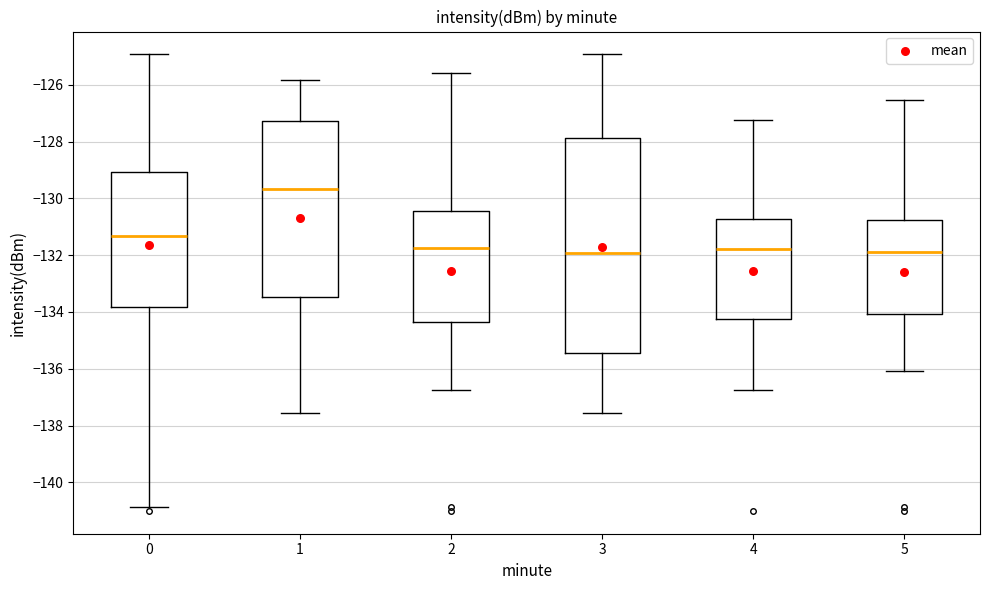

Reading left to right, transcribe this box plot: for each box, give where its median line is, the range the box spans, and where its two whiskers end, as read against the y-axis. The values are not printed on the chart, so give them approximately, as read against the axis.

0: median -131.4, box -133.8 to -129.0, whiskers -140.8 to -125.0
1: median -129.6, box -133.4 to -127.2, whiskers -137.6 to -125.8
2: median -131.8, box -134.4 to -130.4, whiskers -136.8 to -125.6
3: median -132.0, box -135.4 to -127.8, whiskers -137.6 to -125.0
4: median -131.8, box -134.2 to -130.8, whiskers -136.8 to -127.2
5: median -131.8, box -134.0 to -130.8, whiskers -136.0 to -126.6